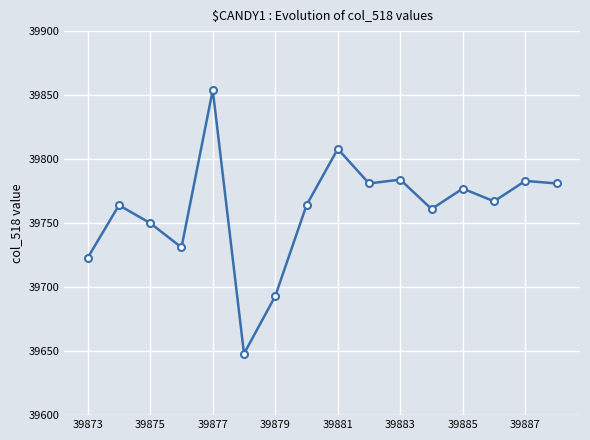

What is the maximum value shown in the chart?

39854